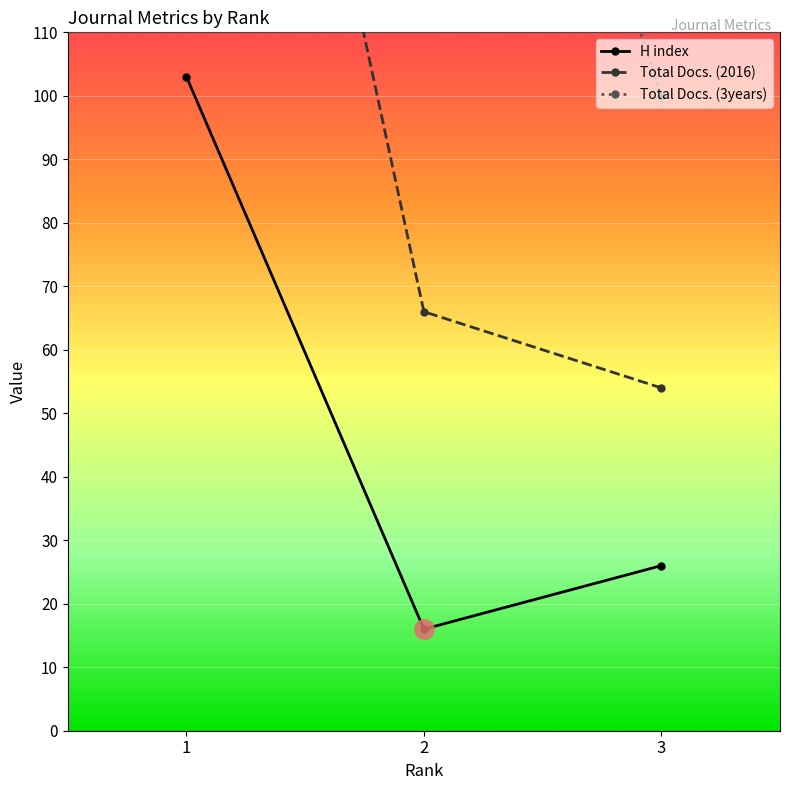

Reading left to right, what are all the values shown in this chart?

H index: 1=103	2=16	3=26
Total Docs. (2016): 1=239	2=66	3=54
Total Docs. (3years): 1=786	2=214	3=100